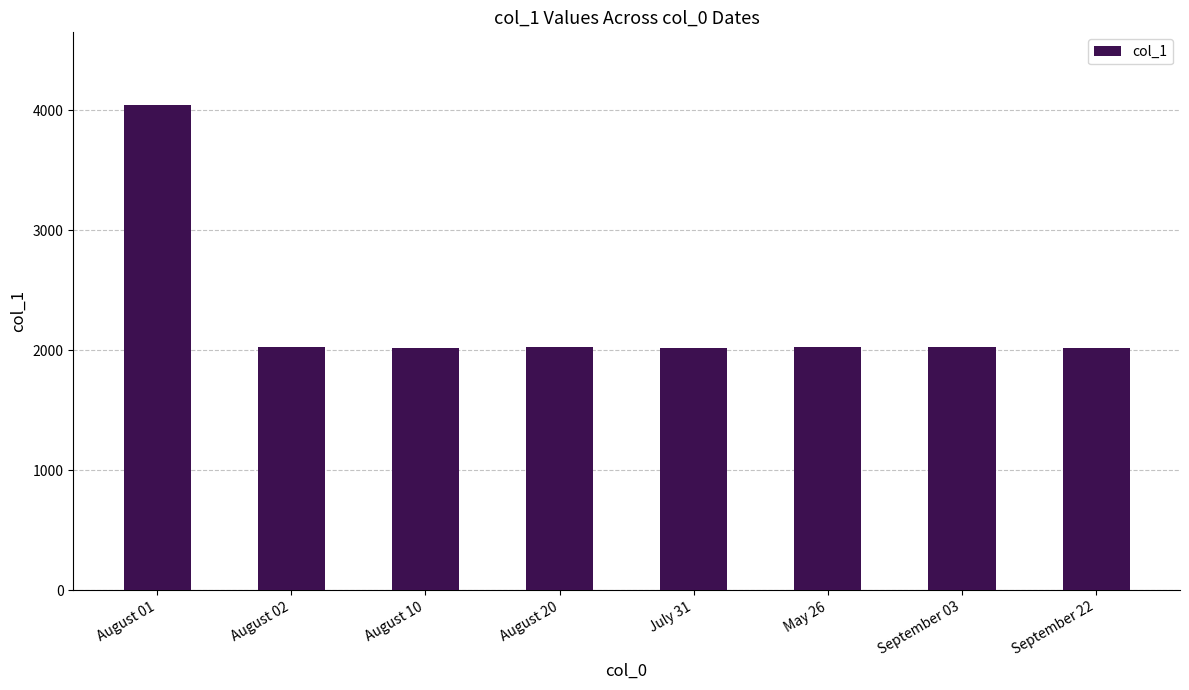

What is the change in value from July 31 to September 22?

-5